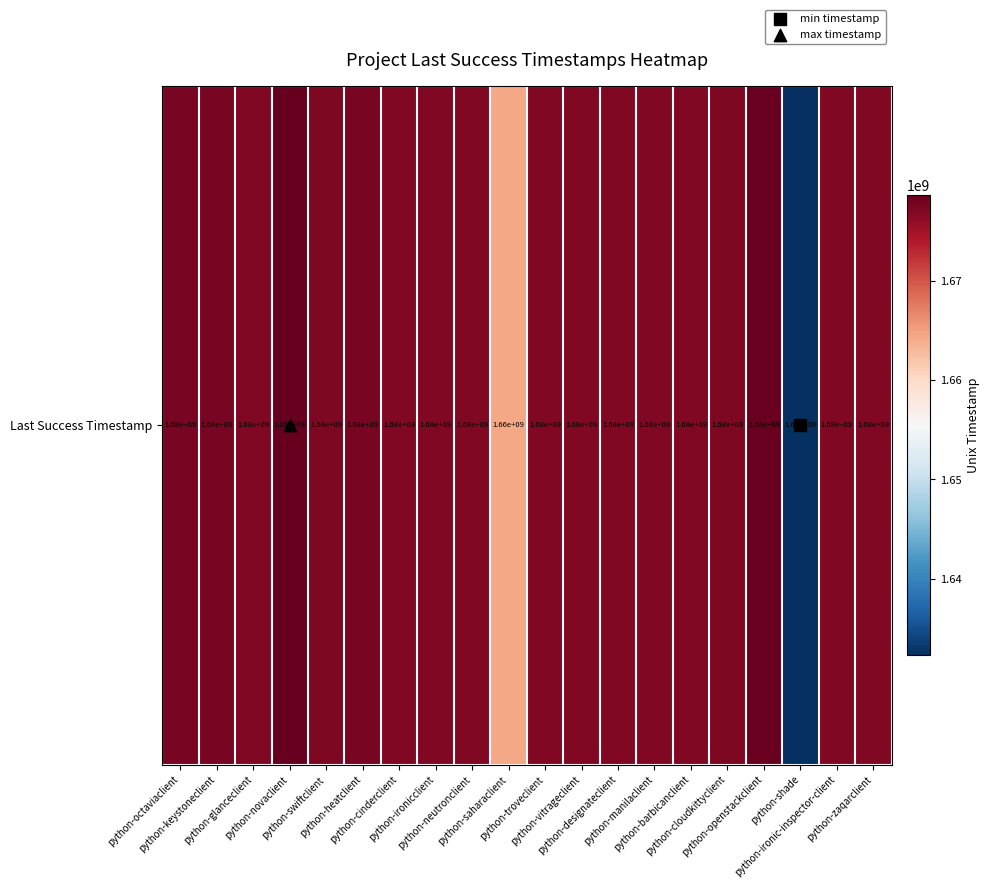

List the labels in order of value, largest first.

python-novaclient, python-openstackclient, python-octaviaclient, python-heatclient, python-keystoneclient, python-swiftclient, python-cloudkittyclient, python-manilaclient, python-vitrageclient, python-glanceclient, python-barbicanclient, python-neutronclient, python-cinderclient, python-designateclient, python-ironic-inspector-client, python-troveclient, python-zaqarclient, python-ironicclient, python-saharaclient, python-shade